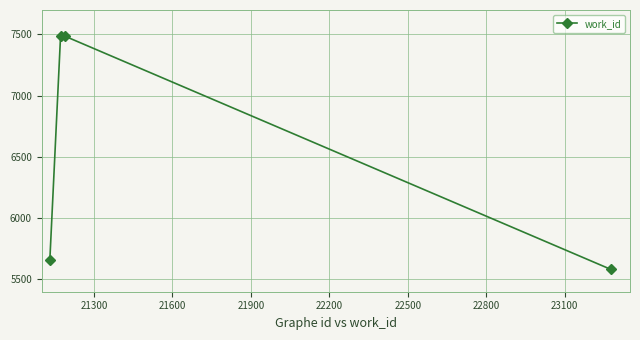

What is the average value?

6553